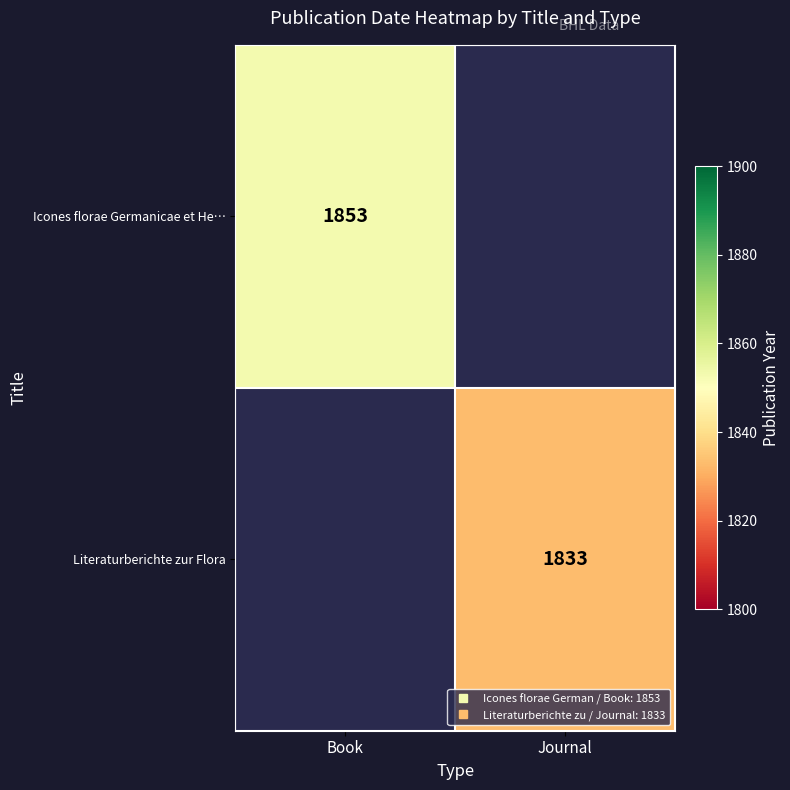

What value does the Icones florae Germanicae et He… series have at Book?

1853.0